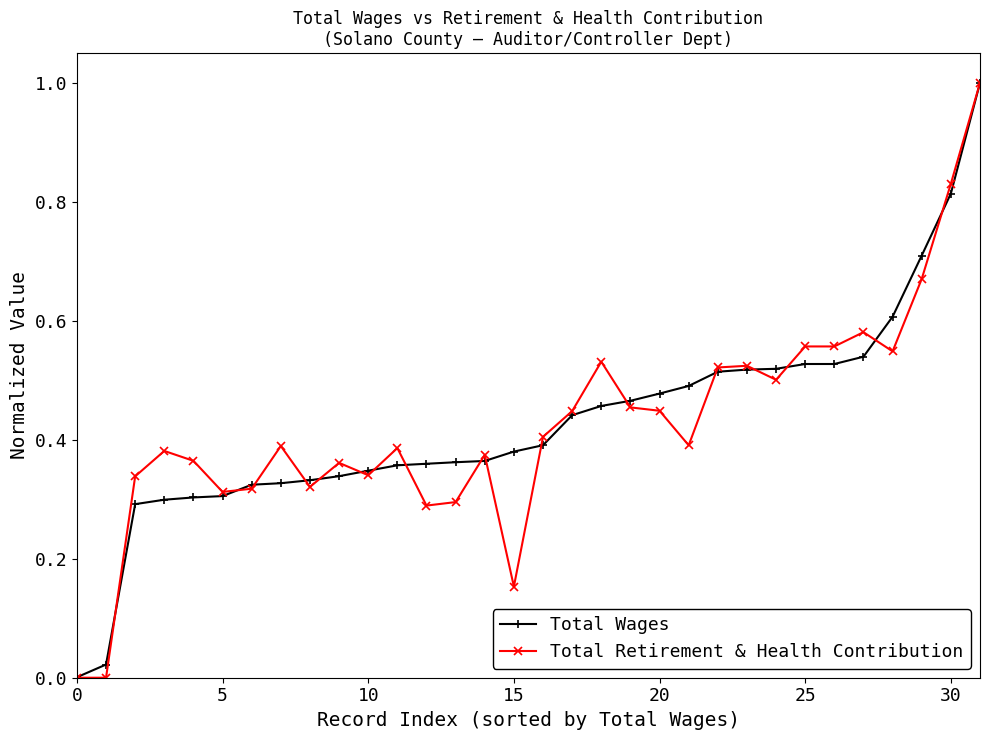

Which series has the largest range (max minus min)?

Total Retirement & Health Contribution